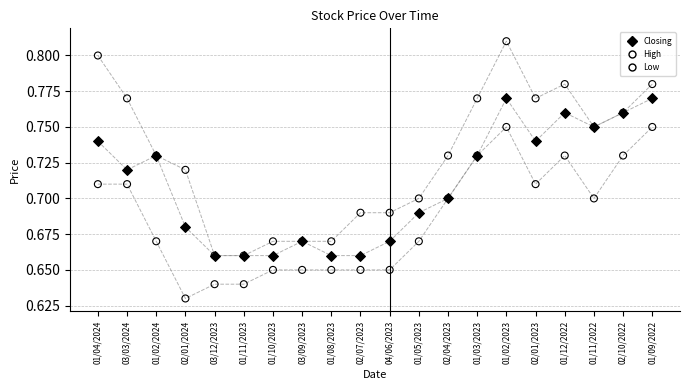

What are all the series names shown in the legend?

Closing, High, Low